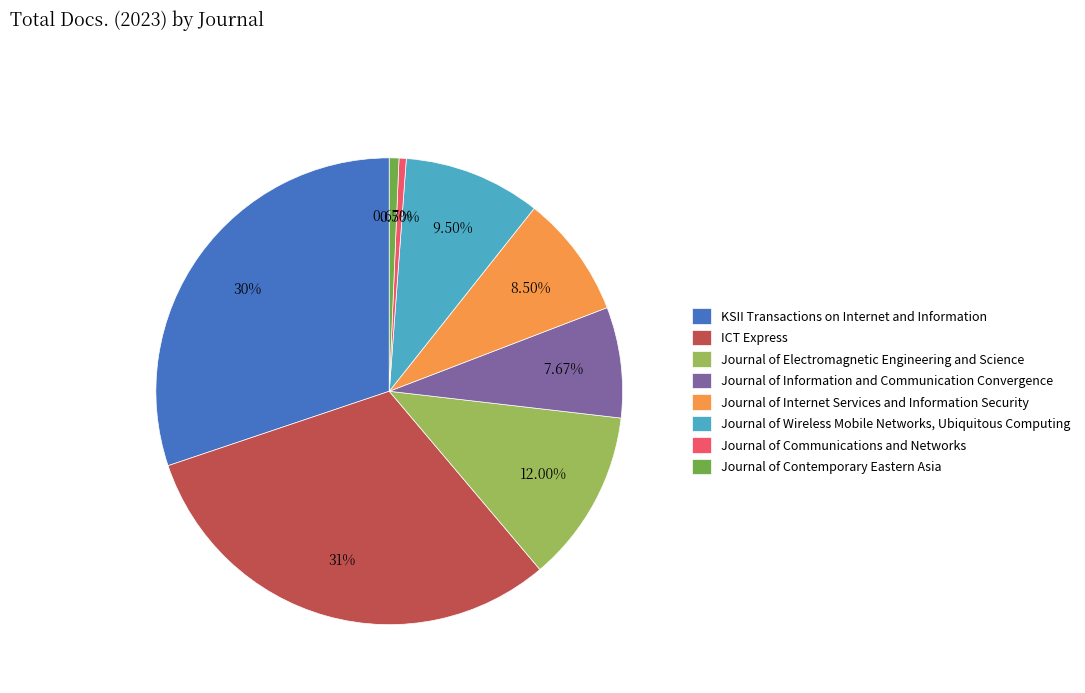

Which slice is the largest?

ICT Express